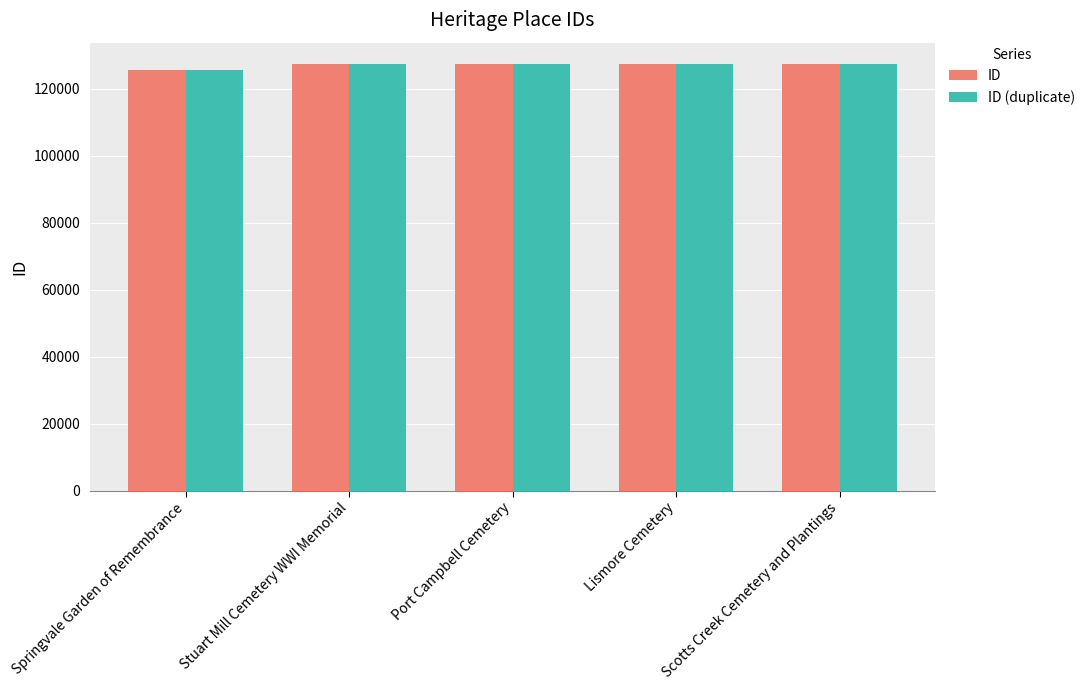

Which category has the lowest value across all series?

Springvale Garden of Remembrance